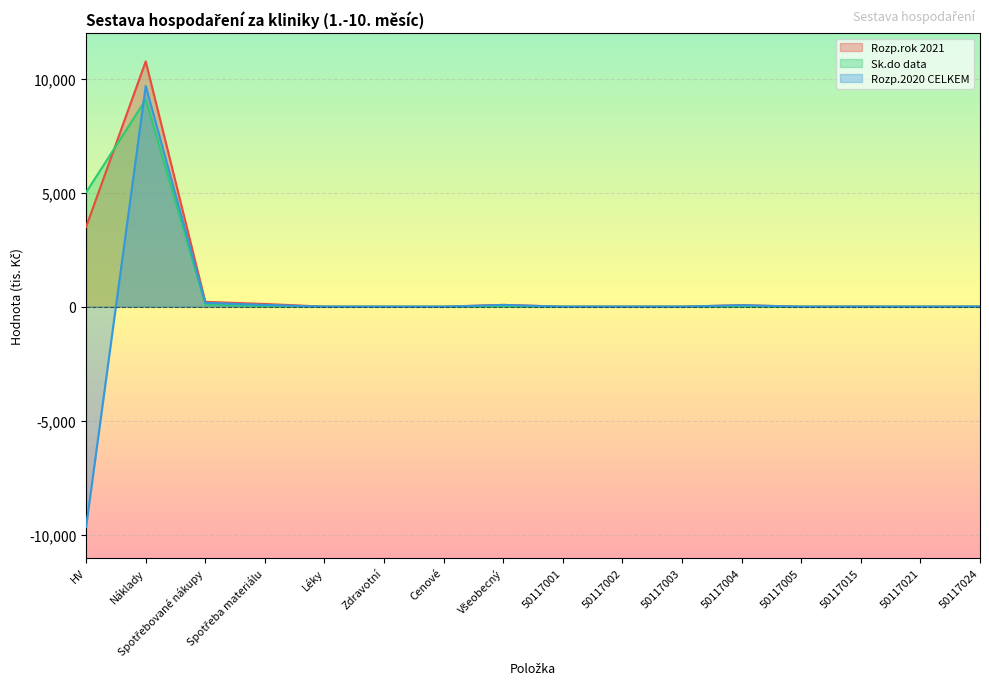

What is the label of the 15th point from the left?

50117021